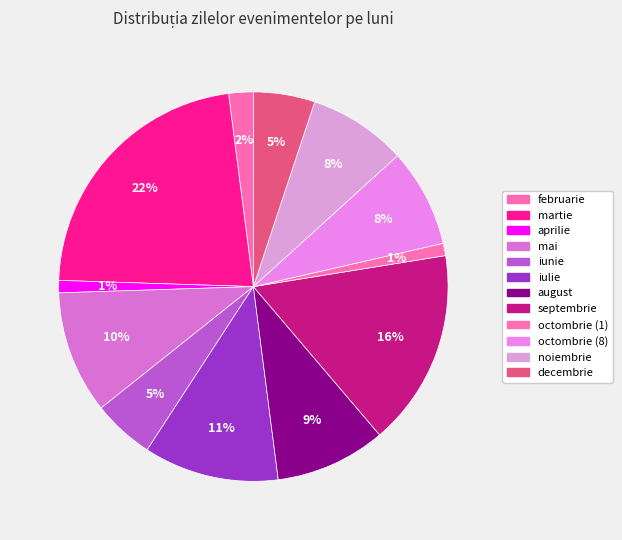

How many segments does this pie chart have?

12